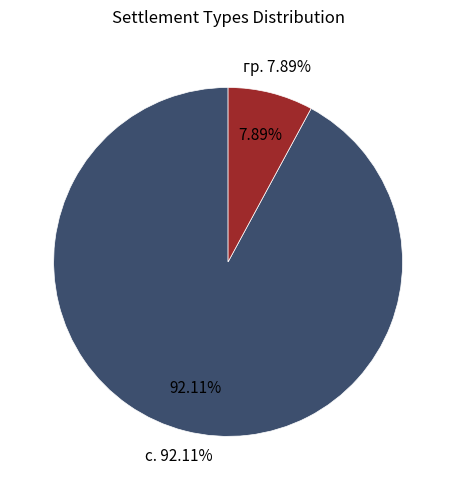

Combined, do с. and гр. account for over 50%?

Yes